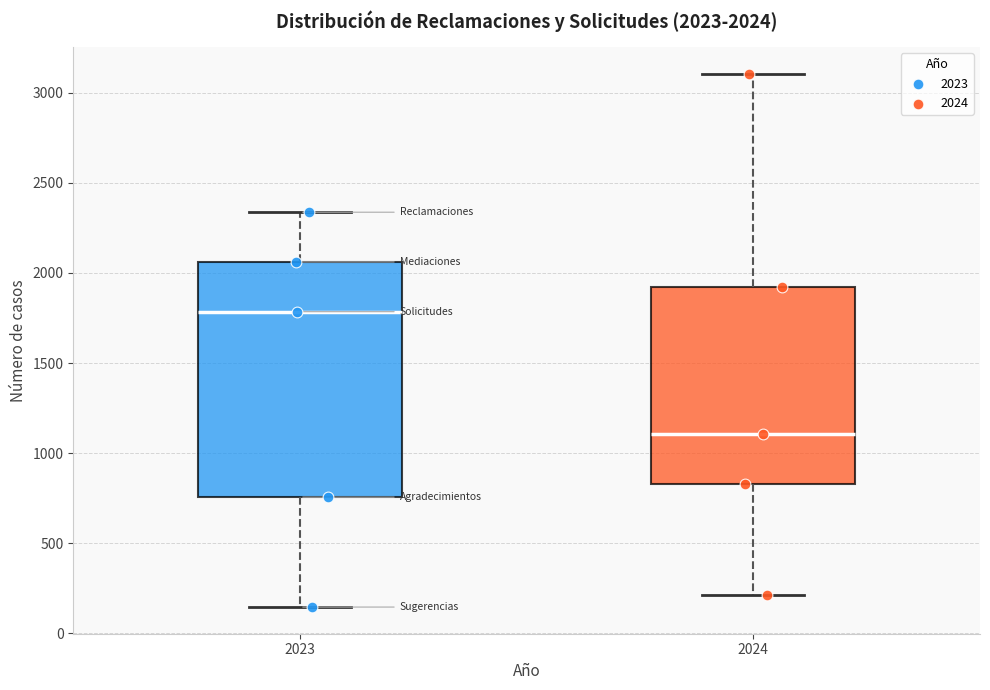

Which box is the tallest, from its lower edge to its upper edge?

2023